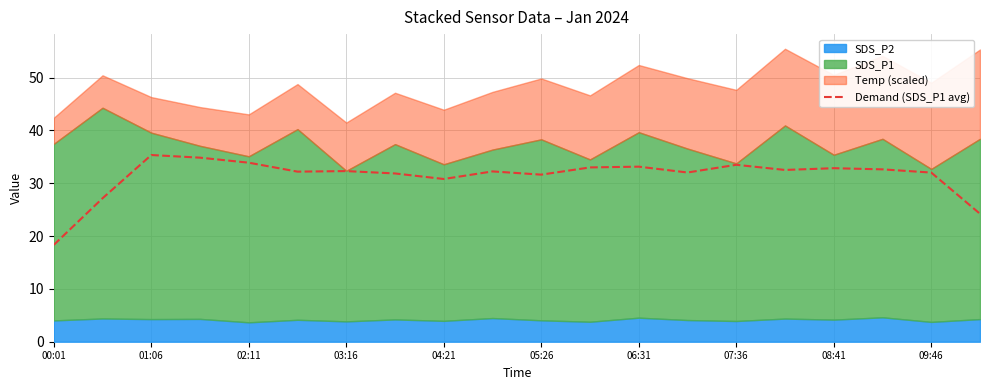

The value of Demand (SDS_P1 avg) at 03:16 is 32.3. True or false?

True